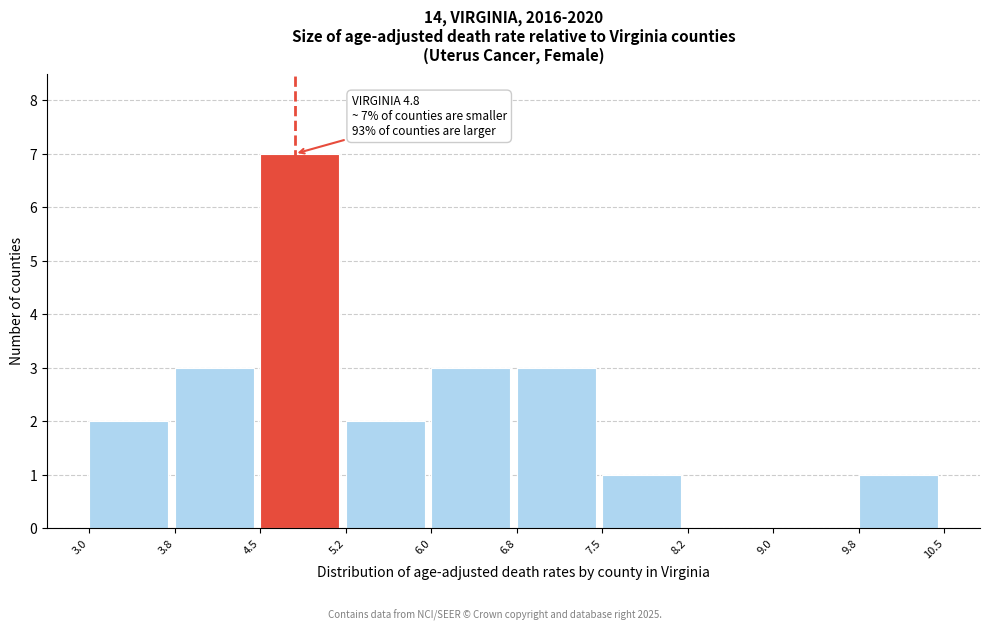

Over which range of the x-axis is the bar tallest?

4.5 to 5.2